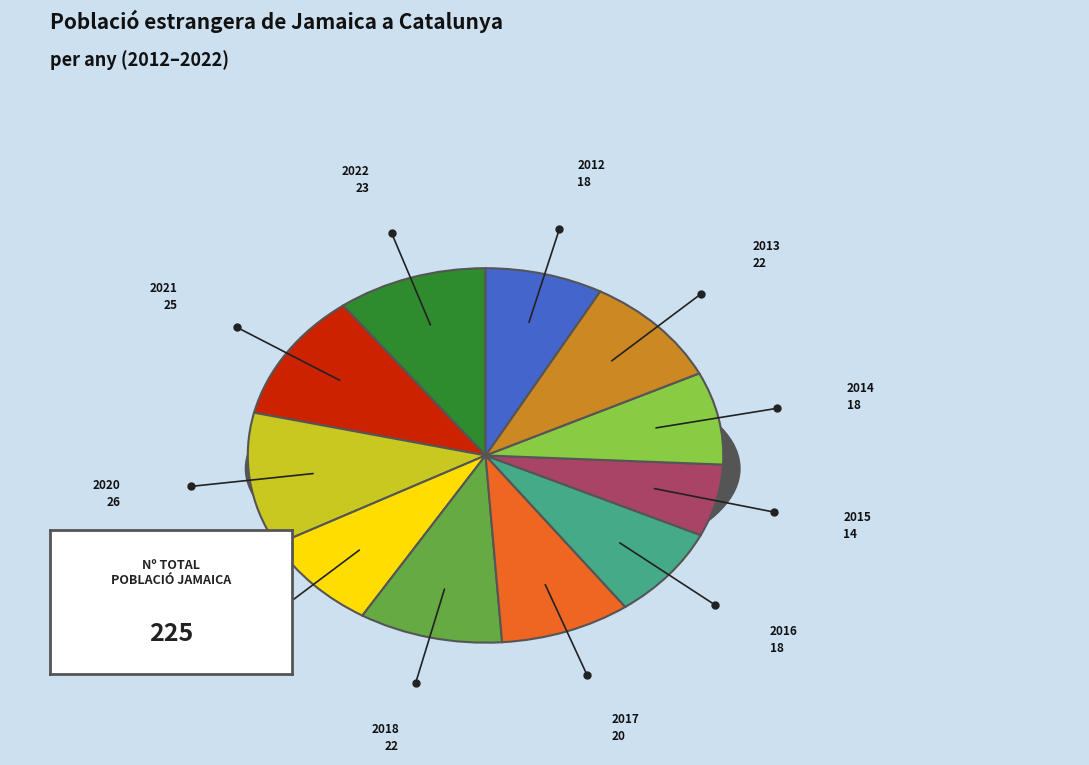

How many slices are in this pie chart?

11